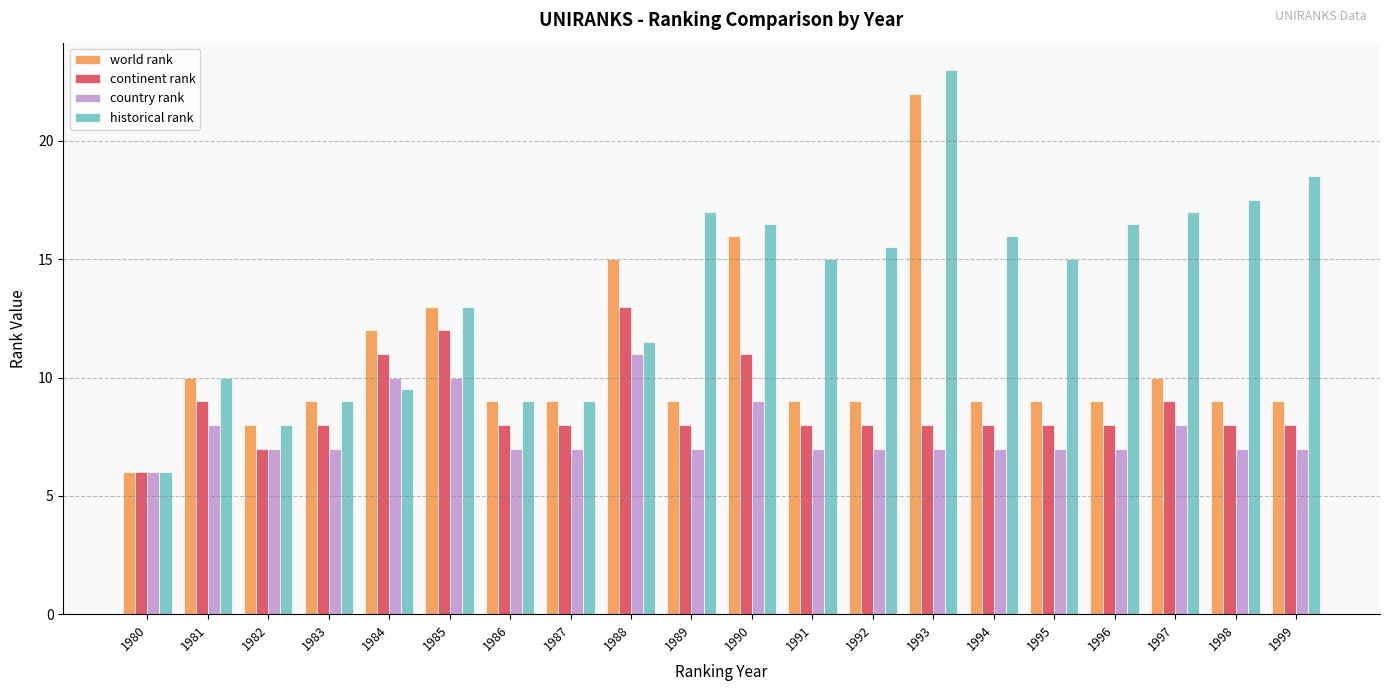

Which series has the largest range (max minus min)?

historical rank